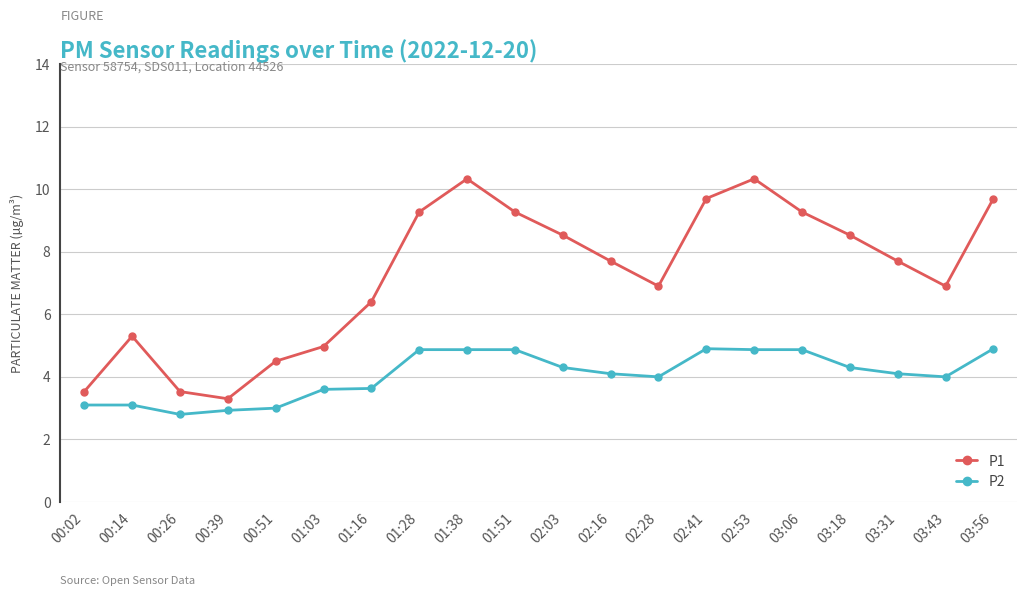

Rank the series at 00:14 from highest to lowest value.

P1, P2